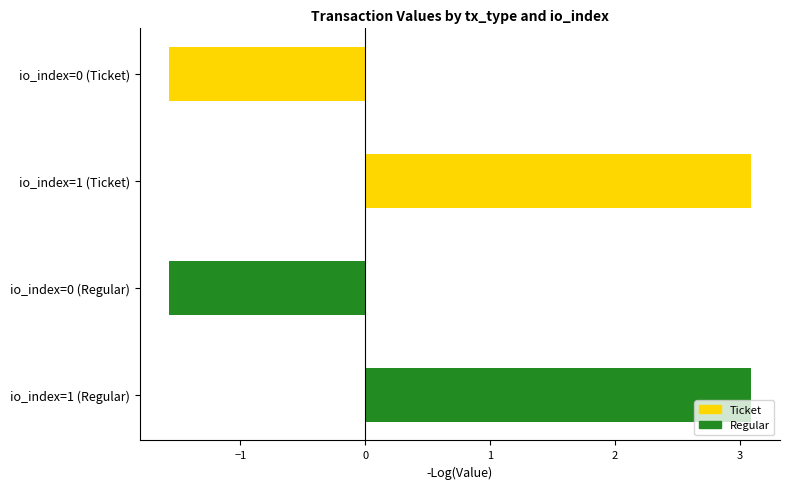

What is the change in value from io_index=1 (Ticket) to io_index=0 (Regular)?

-4.7